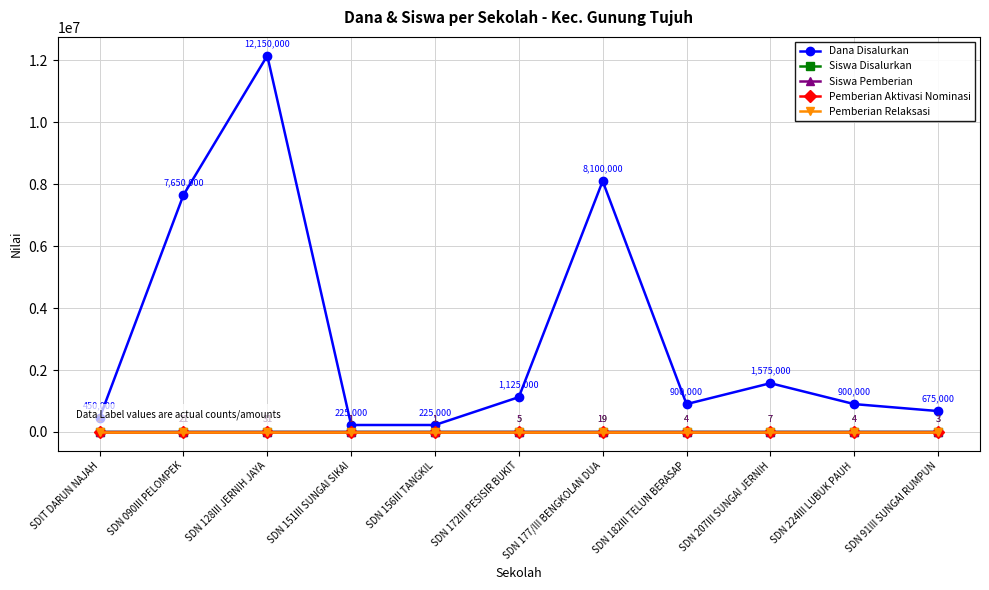

What is the label of the 2nd point from the right?

SDN 224III LUBUK PAUH